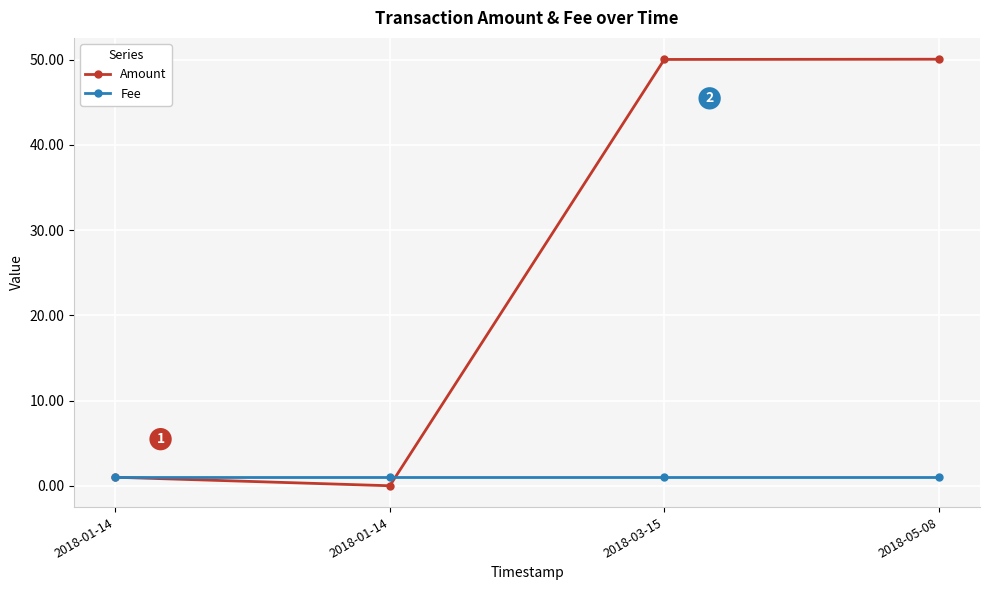

How many lines are shown in the chart?

2